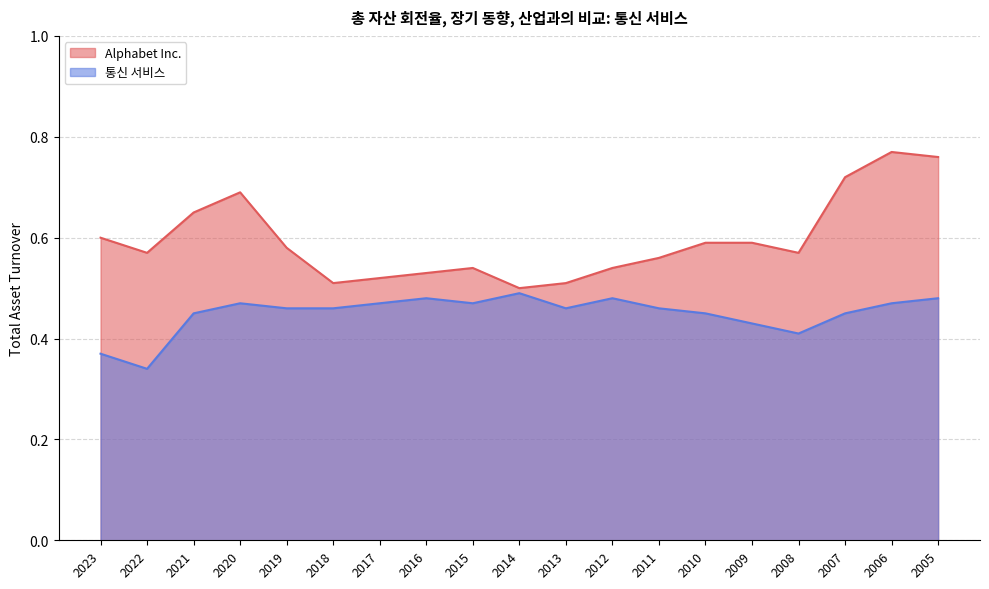

List the series in order of their overall mean, highest first.

Alphabet Inc., 통신 서비스